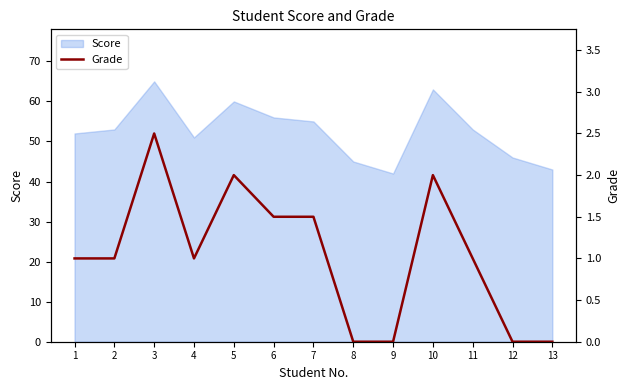

The Score series shows 17 at 5. True or false?

False